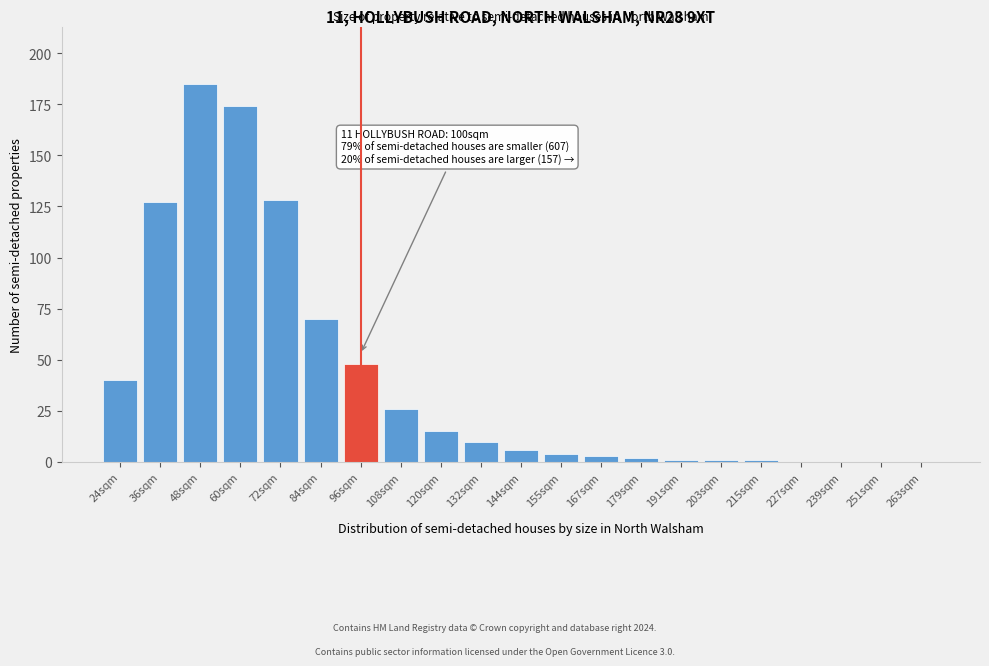

Reading right to left, list all the values displayed in this chart.

263sqm=0	251sqm=0	239sqm=0	227sqm=0	215sqm=1	203sqm=1	191sqm=1	179sqm=2	167sqm=3	155sqm=4	144sqm=6	132sqm=10	120sqm=15	108sqm=26	96sqm=48	84sqm=70	72sqm=128	60sqm=174	48sqm=185	36sqm=127	24sqm=40